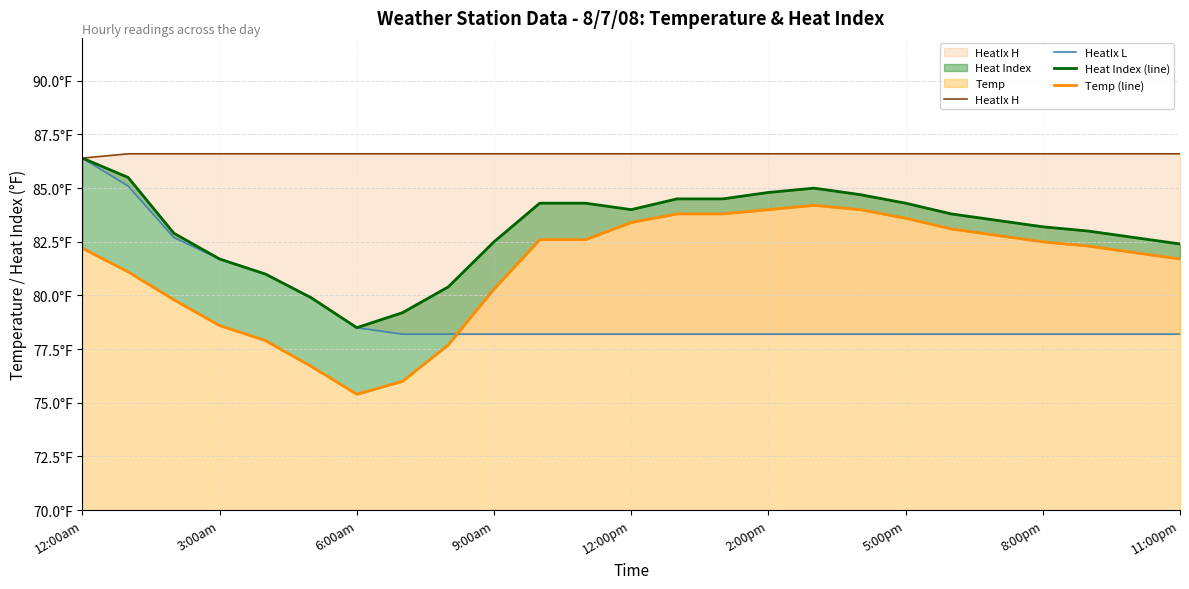

Reading right to left, extract all data points from this chart.

HeatIx H: 86.6	86.6	86.6	86.6	86.6	86.6	86.6	86.6	86.6	86.6	86.6	86.6	86.6	86.6	86.6	86.6	86.6	86.6	86.6	86.6	86.6	86.6	86.6	86.6	86.4
HeatIx L: 78.2	78.2	78.2	78.2	78.2	78.2	78.2	78.2	78.2	78.2	78.2	78.2	78.2	78.2	78.2	78.2	78.2	78.2	78.5	79.9	81.0	81.7	82.7	85.1	86.4
Heat Index (line): 82.4	82.7	83.0	83.2	83.5	83.8	84.3	84.7	85.0	84.8	84.5	84.5	84.0	84.3	84.3	82.5	80.4	79.2	78.5	79.9	81.0	81.7	82.9	85.5	86.4
Temp (line): 81.7	82.0	82.3	82.5	82.8	83.1	83.6	84.0	84.2	84.0	83.8	83.8	83.4	82.6	82.6	80.3	77.7	76.0	75.4	76.7	77.9	78.6	79.8	81.1	82.2